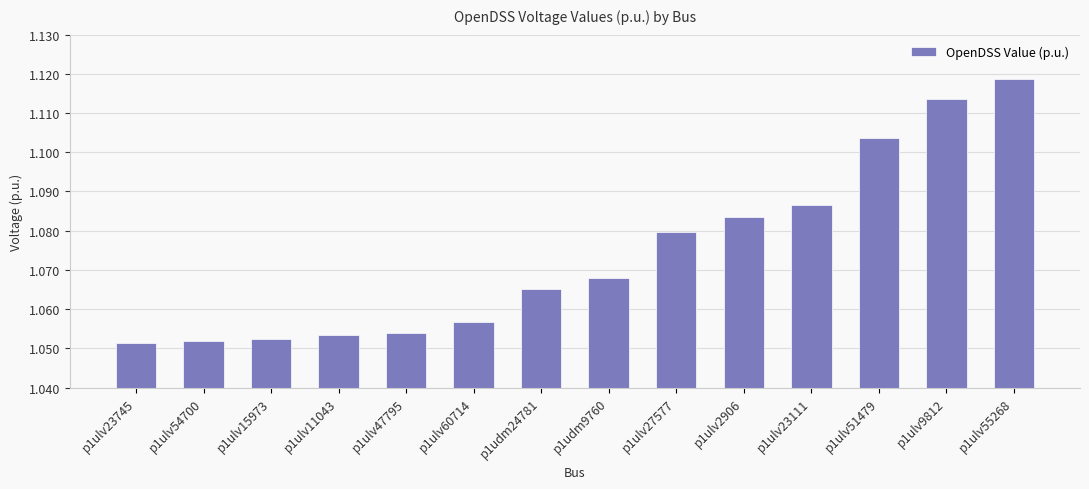

Count the values in the range 1 to 2.

14